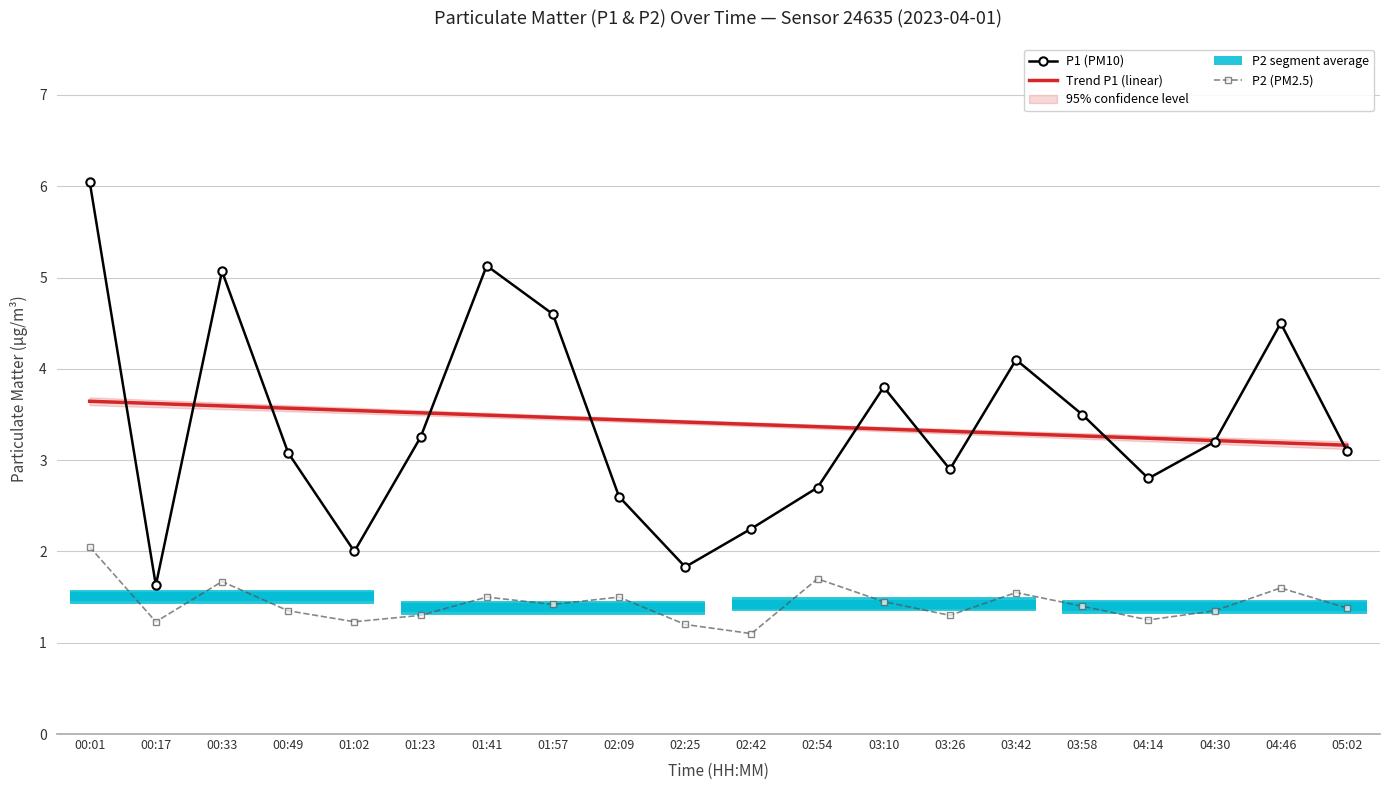

What is the difference between the highest and lowest values at 02:09?

1.9